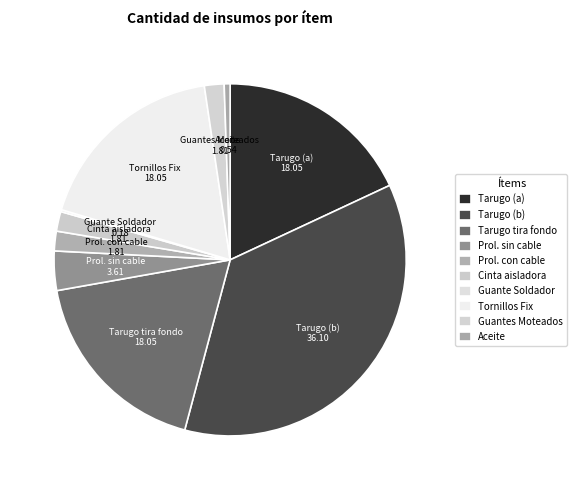

True or false: Prol. sin cable accounts for 4% of the total.

True